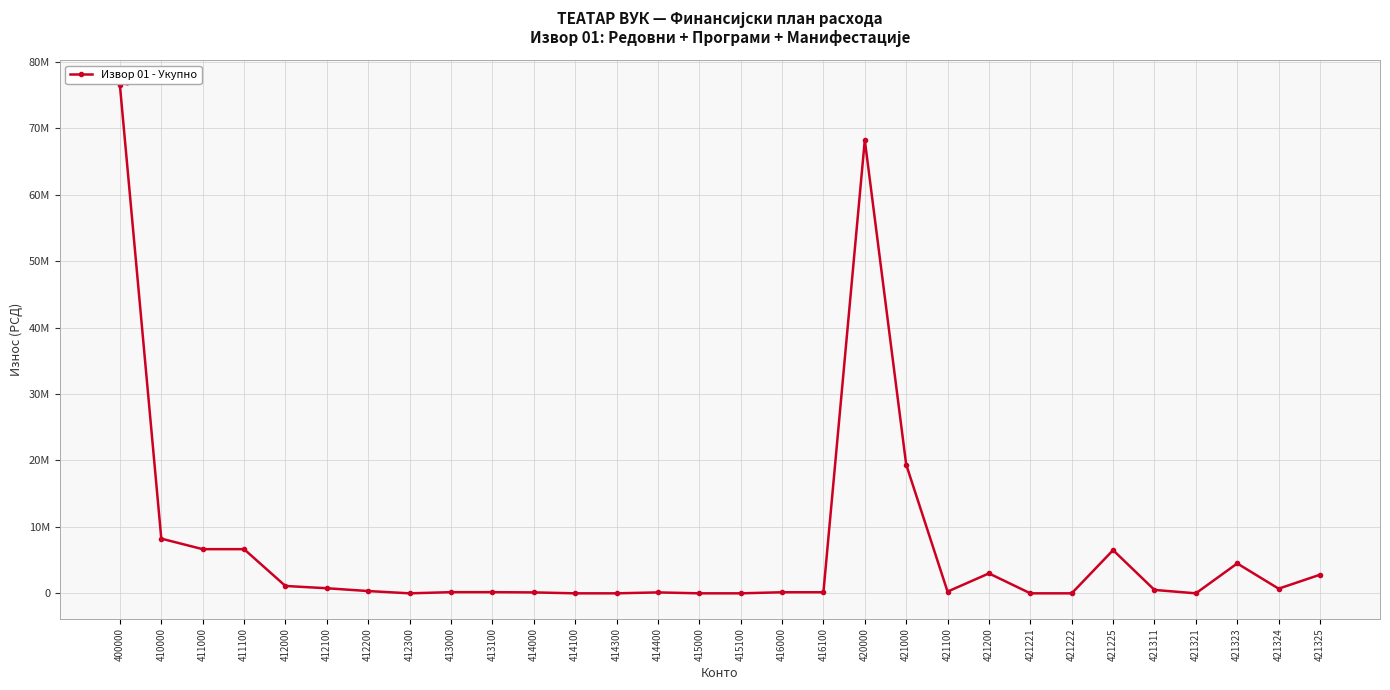

Does the chart have visible grid lines?

Yes